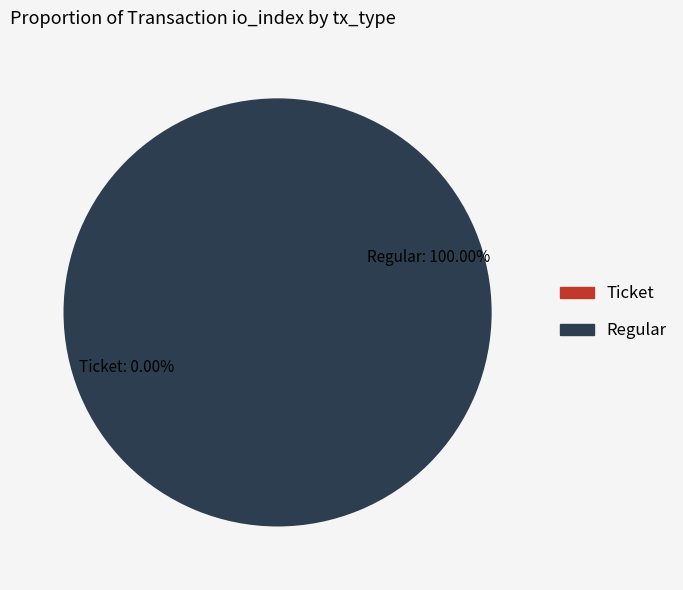

What percentage is NOT represented by Ticket?

100.0%